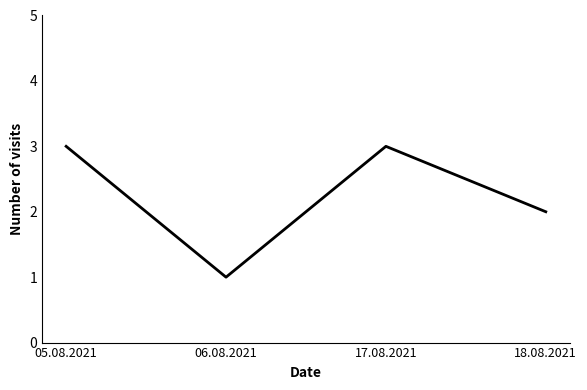

What is the sum of the values at 18.08.2021 and 17.08.2021?

5